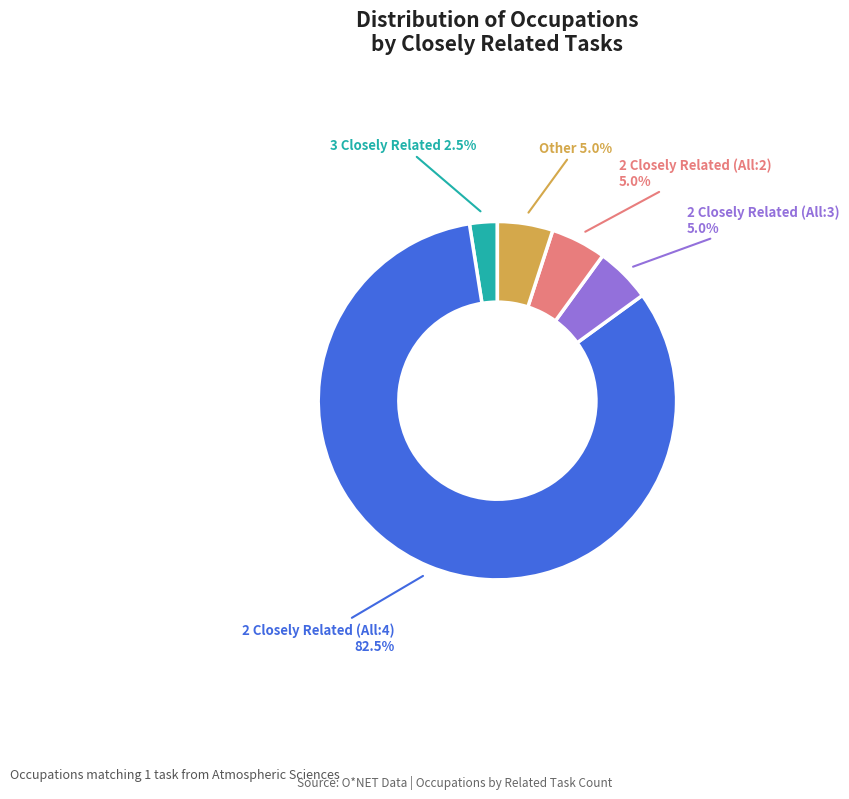

Approximately how many times larger is the value at 2 Closely Related (All:3) 5.0% compared to Other 5.0%?

1.0